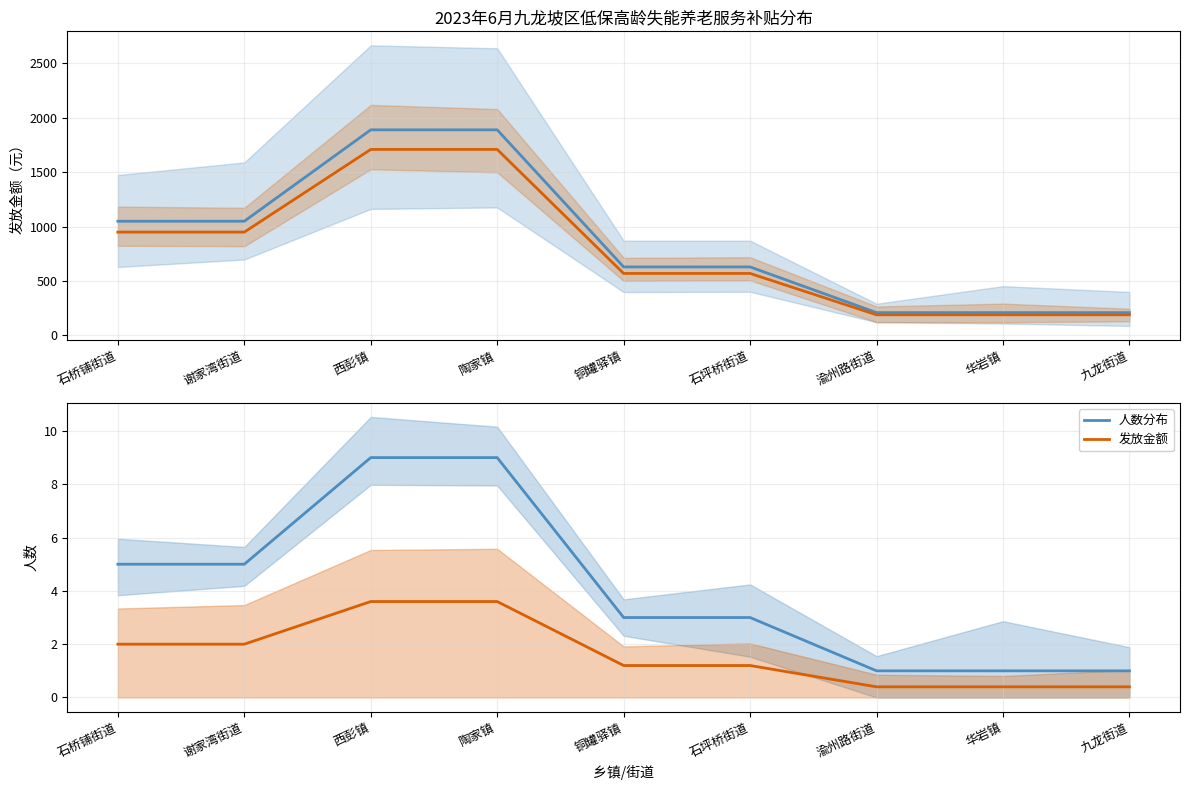

Which series has the largest total across all categories?

人数分布